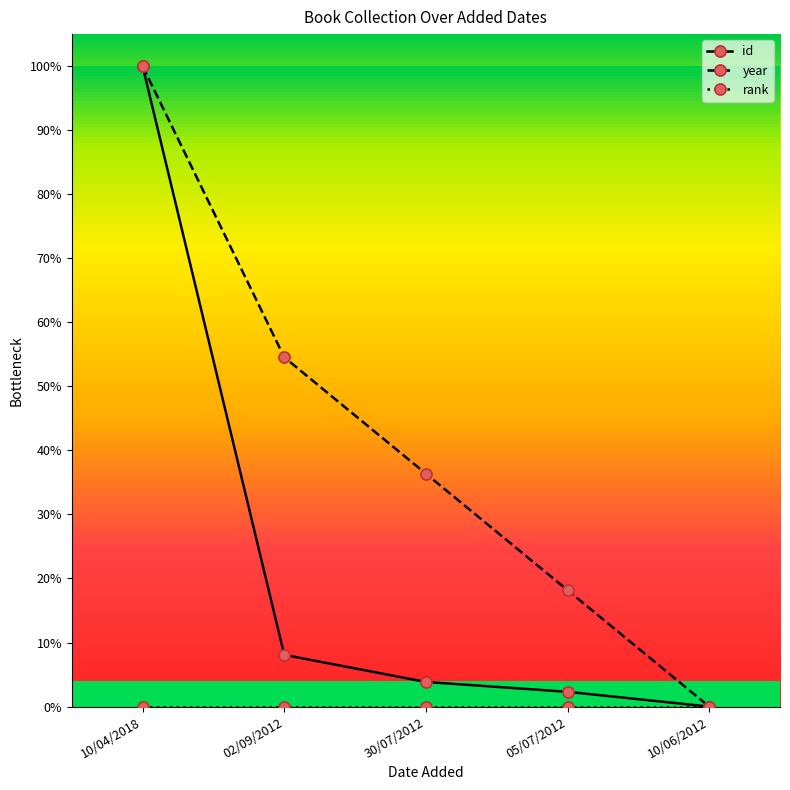

Where is year nearest to the value 0?

10/06/2012